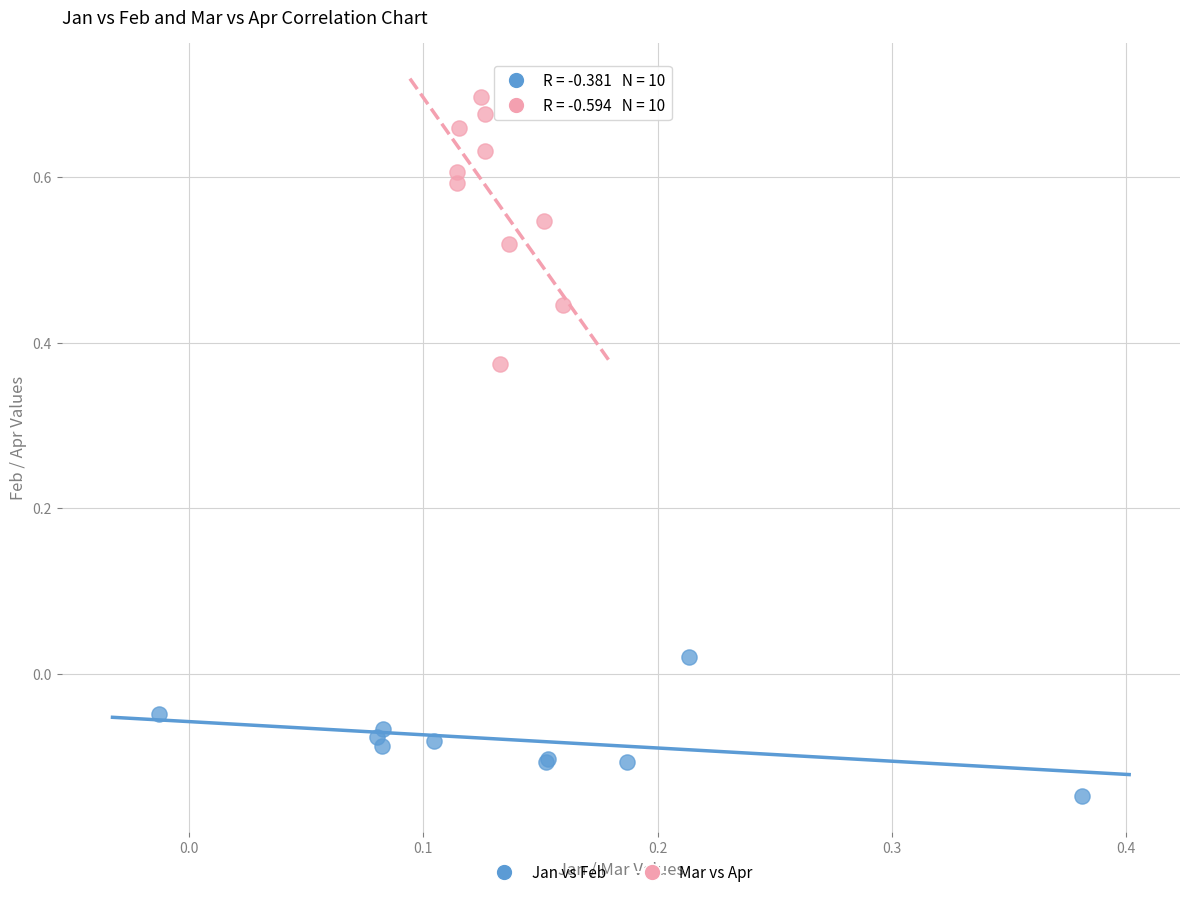

What are all the series names shown in the legend?

Jan vs Feb, Mar vs Apr